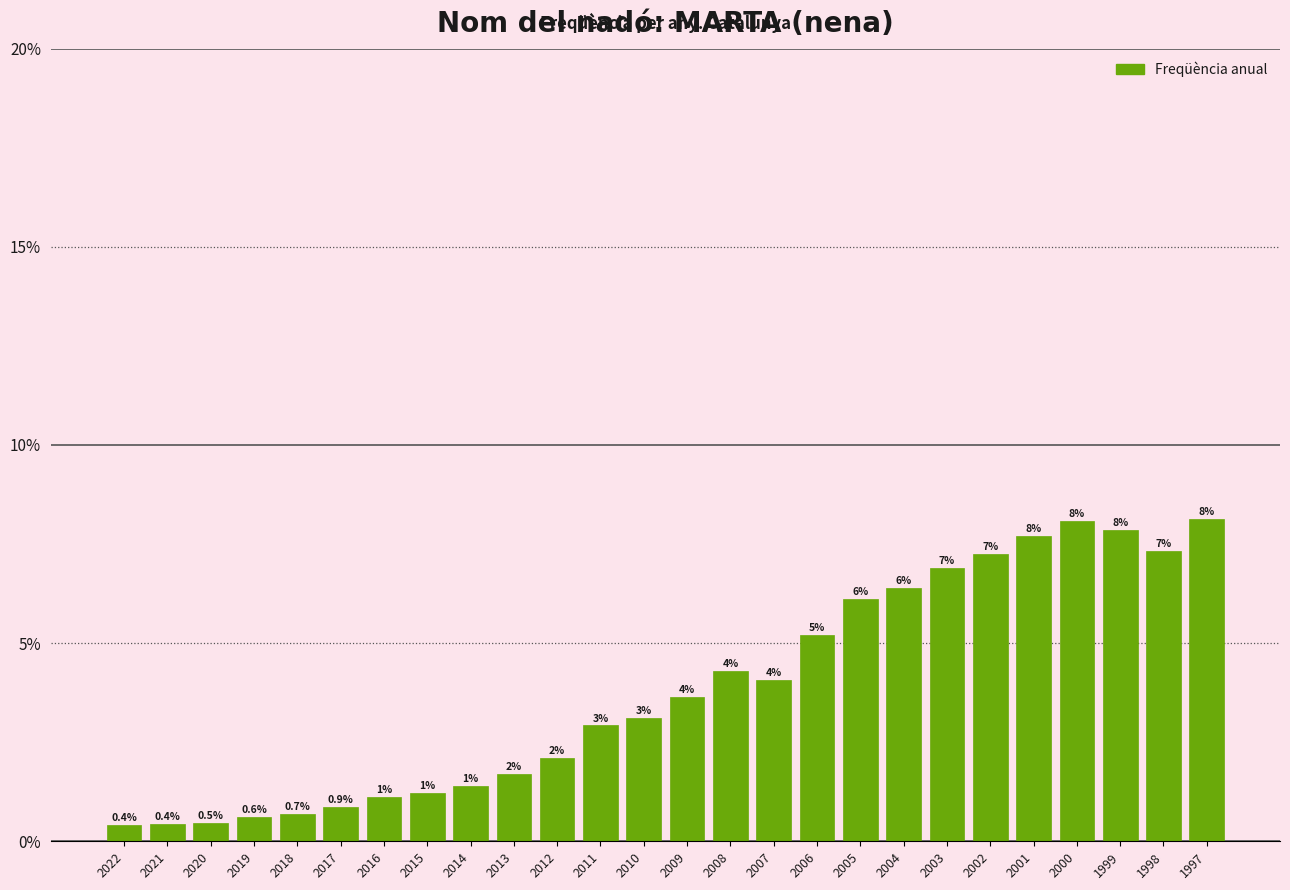

Does the chart contain any negative values?

No